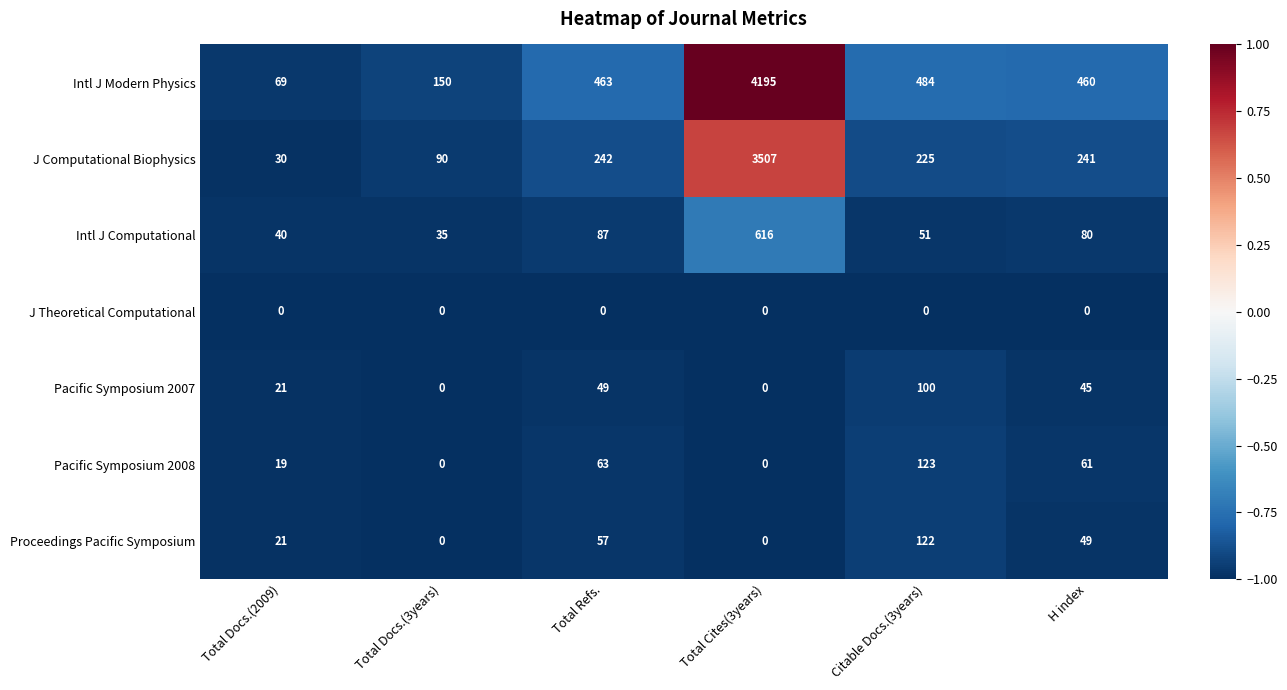

List the series in order of their peak value, highest first.

Intl J Modern Physics, J Computational Biophysics, Intl J Computational, Pacific Symposium 2008, Proceedings Pacific Symposium, Pacific Symposium 2007, J Theoretical Computational